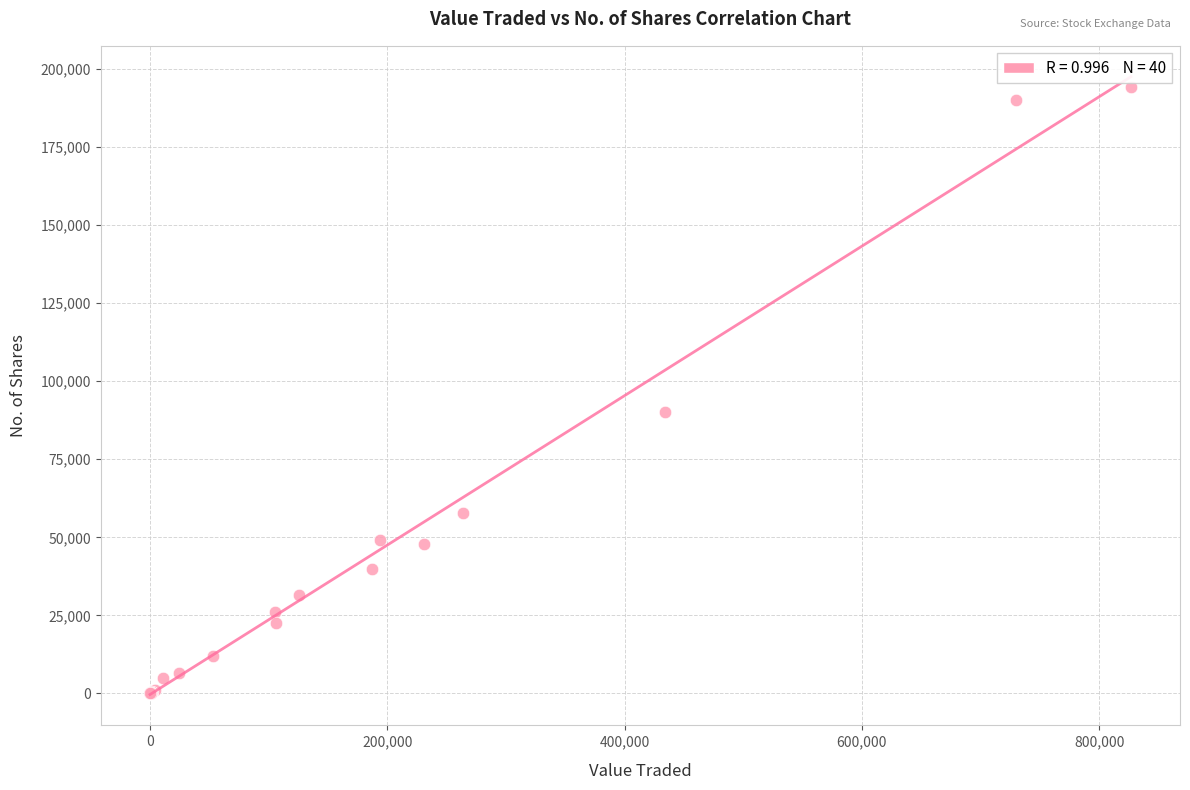

What Y value in the scatter plot is closest to 97102?

90118